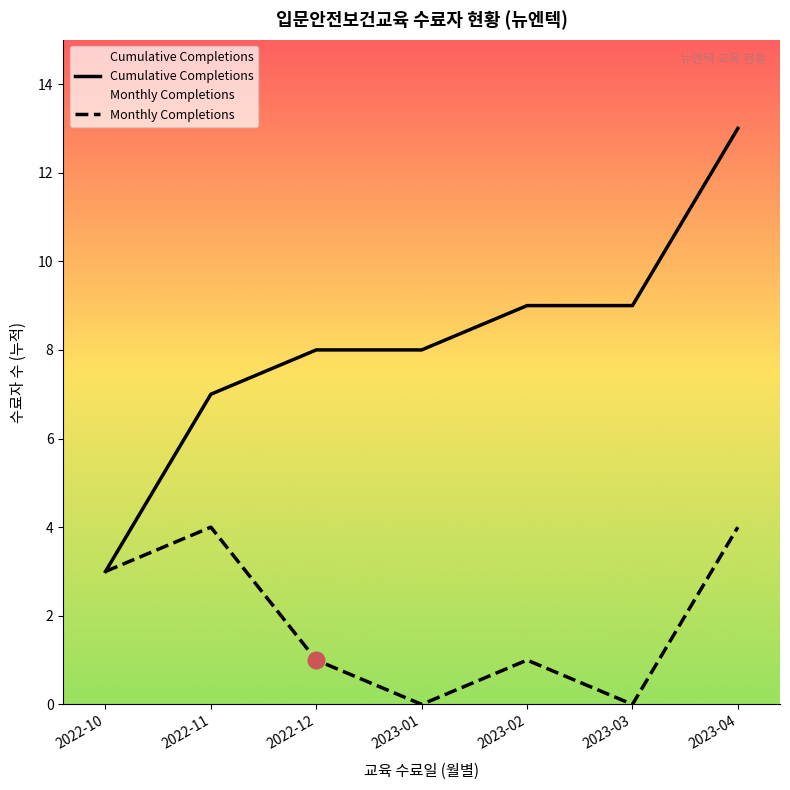

Is it true that the value at 2023-02-28 #9 is 16?

False